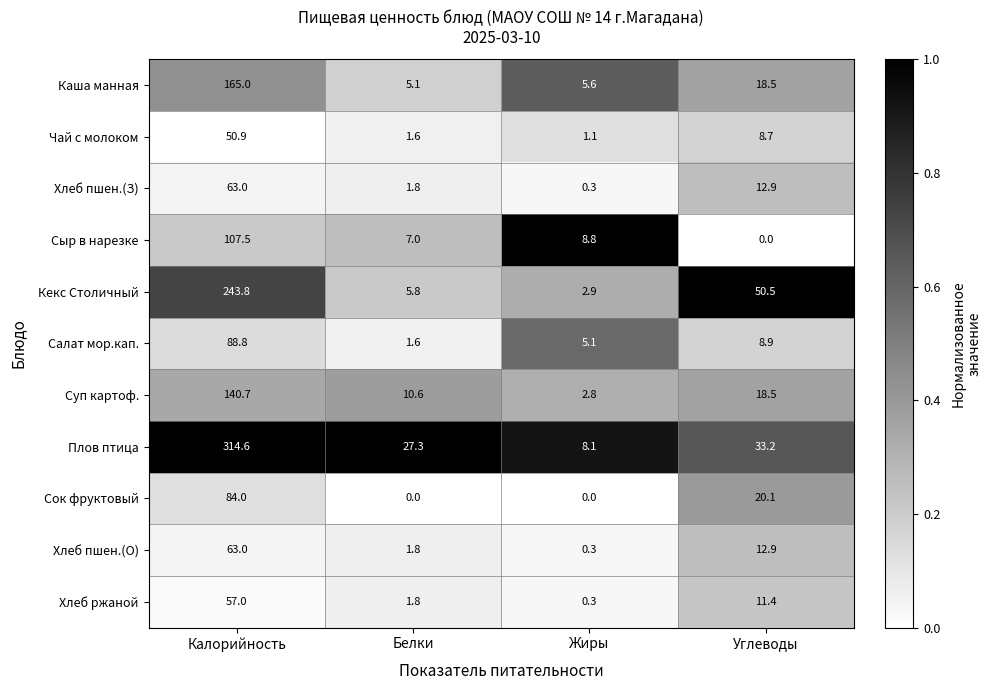

What is the average value of the Плов птица series?

95.8